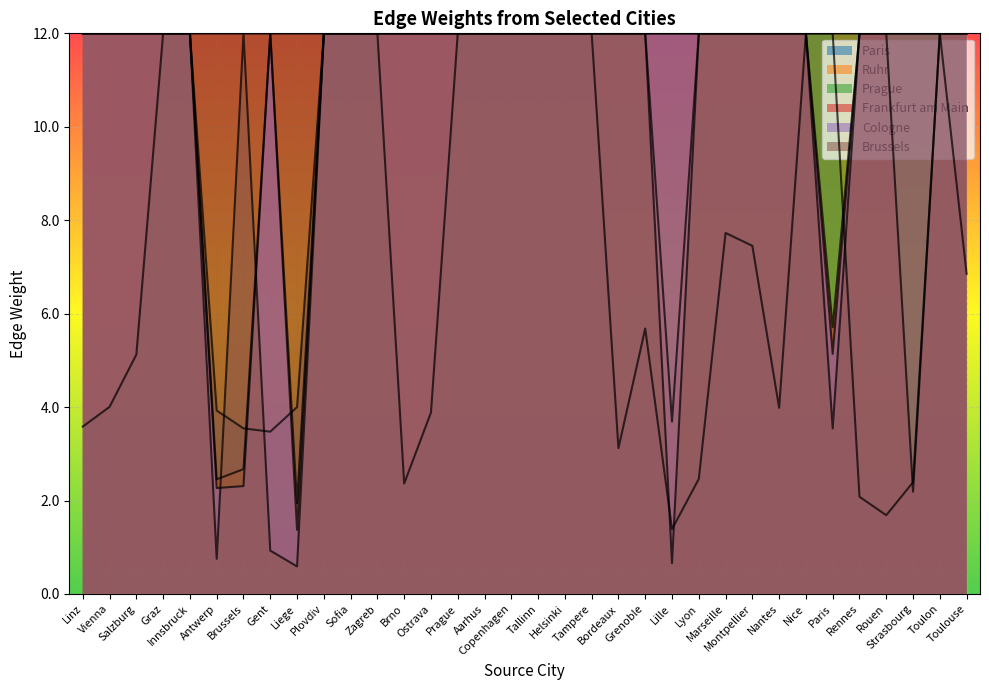

True or false: Prague has more than 0 interior local peaks.

False